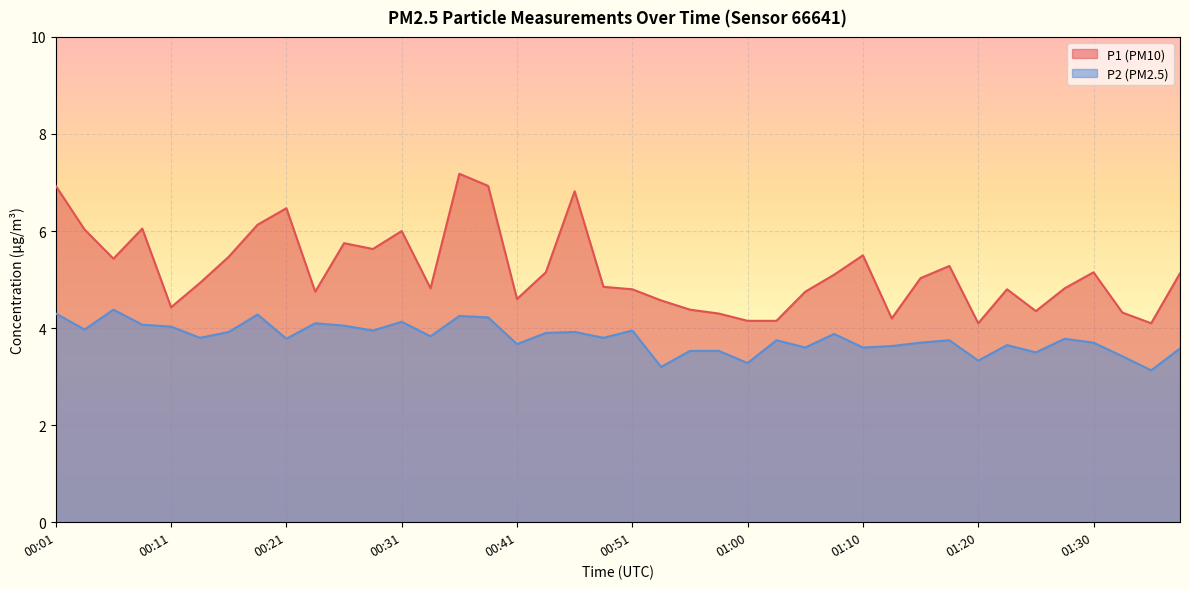

What is the total value across all series at 01:00?

7.4